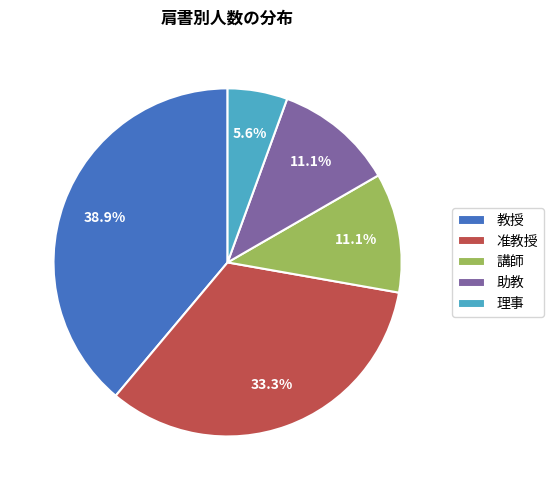

What is the total percentage of 准教授 and 助教?

44.4%